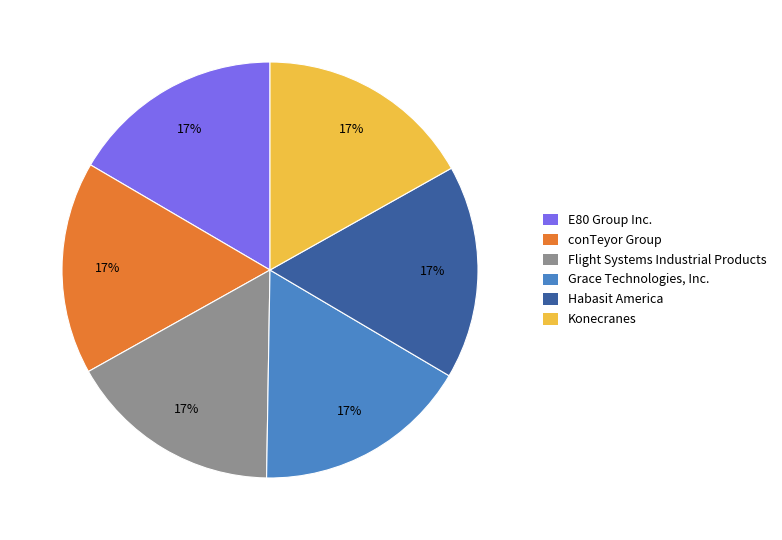

Does Flight Systems Industrial Products account for over 50% of the chart?

No